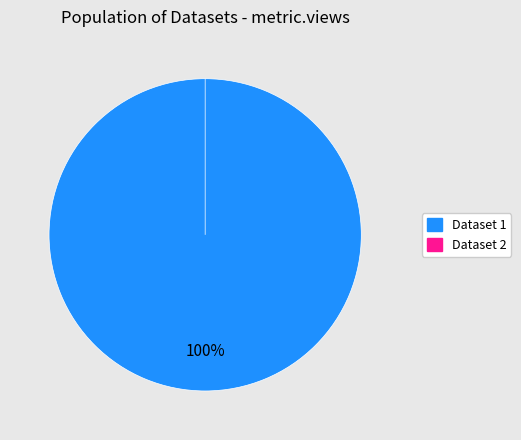

To the nearest percent, what portion does 60d2016d0781901deb63324f represent?

100%